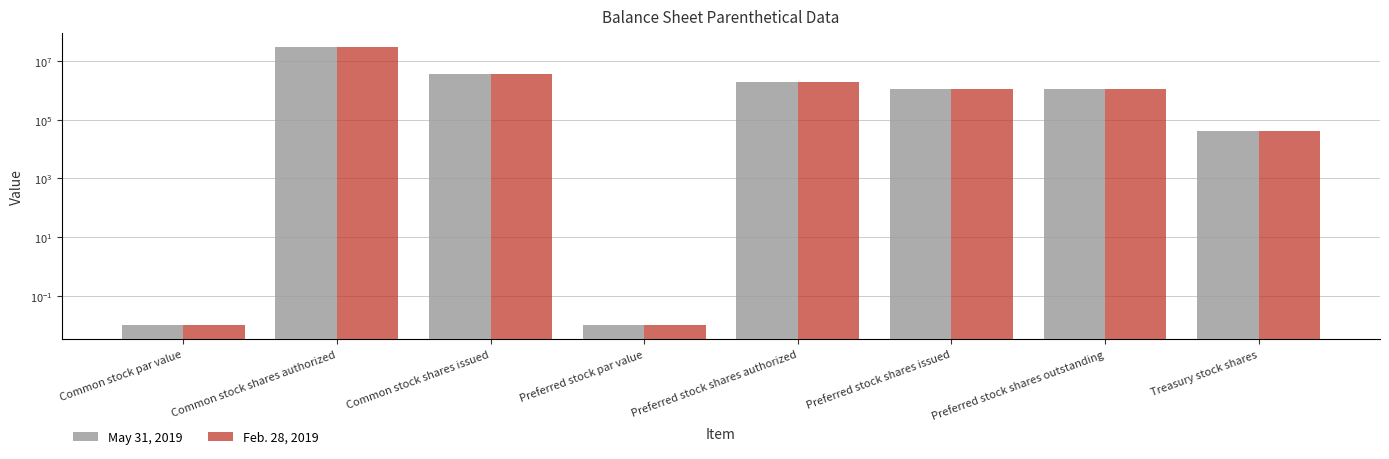

Which series has the widest spread of values?

May 31, 2019